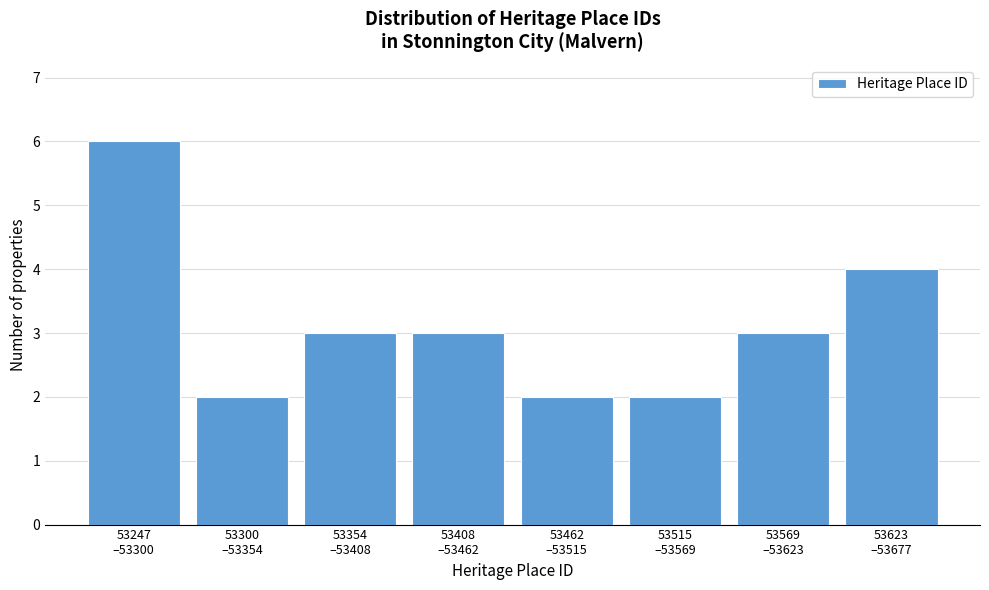

Reading left to right, extract all data points from this chart.

6	2	3	3	2	2	3	4